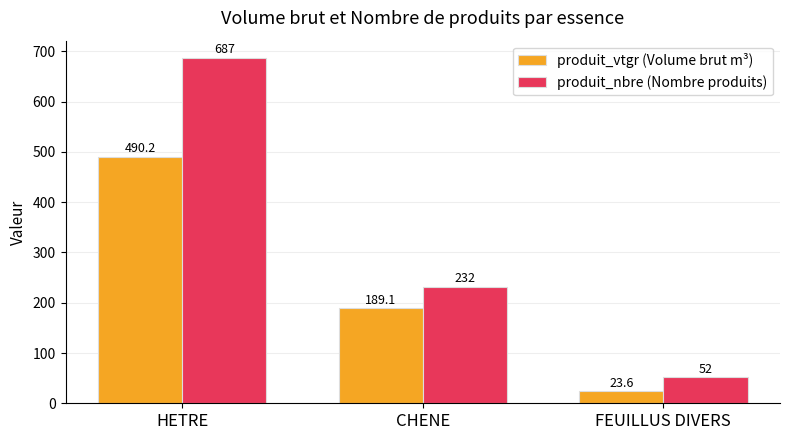

What is the minimum value shown in the chart?

23.6